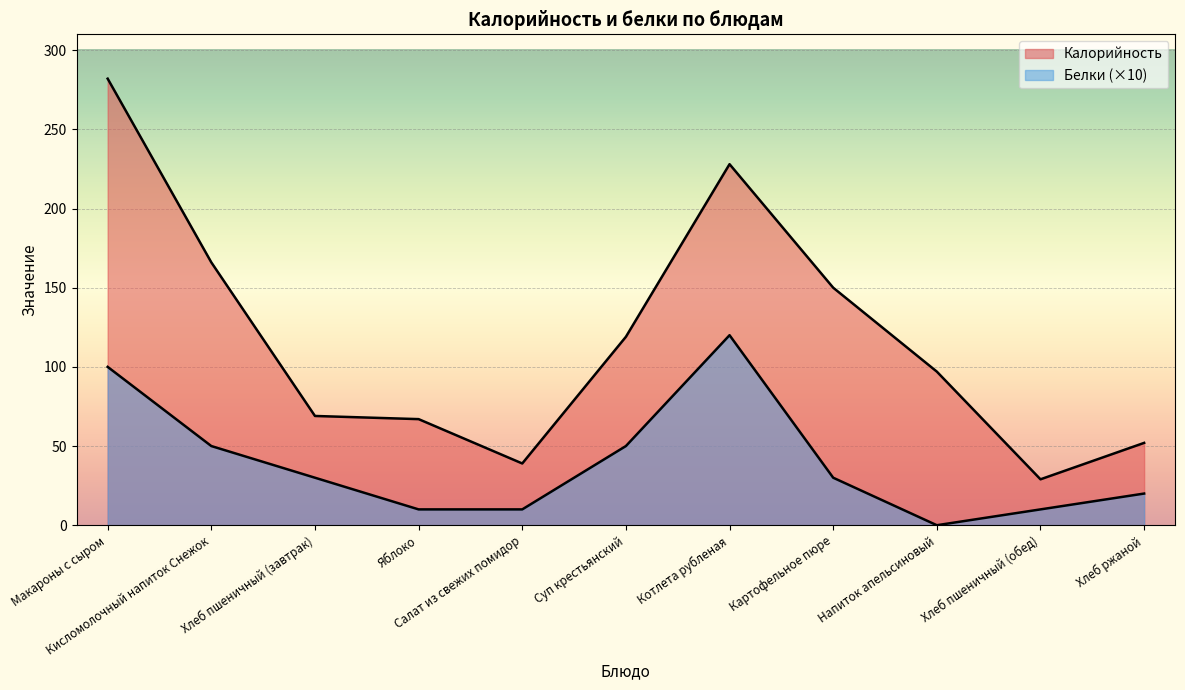

True or false: Калорийность and Белки intersect in this chart.

False